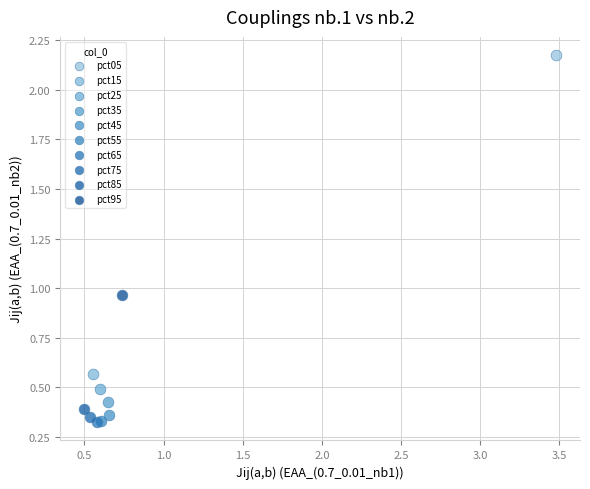

What are all the series names shown in the legend?

pct05, pct15, pct25, pct35, pct45, pct55, pct65, pct75, pct85, pct95